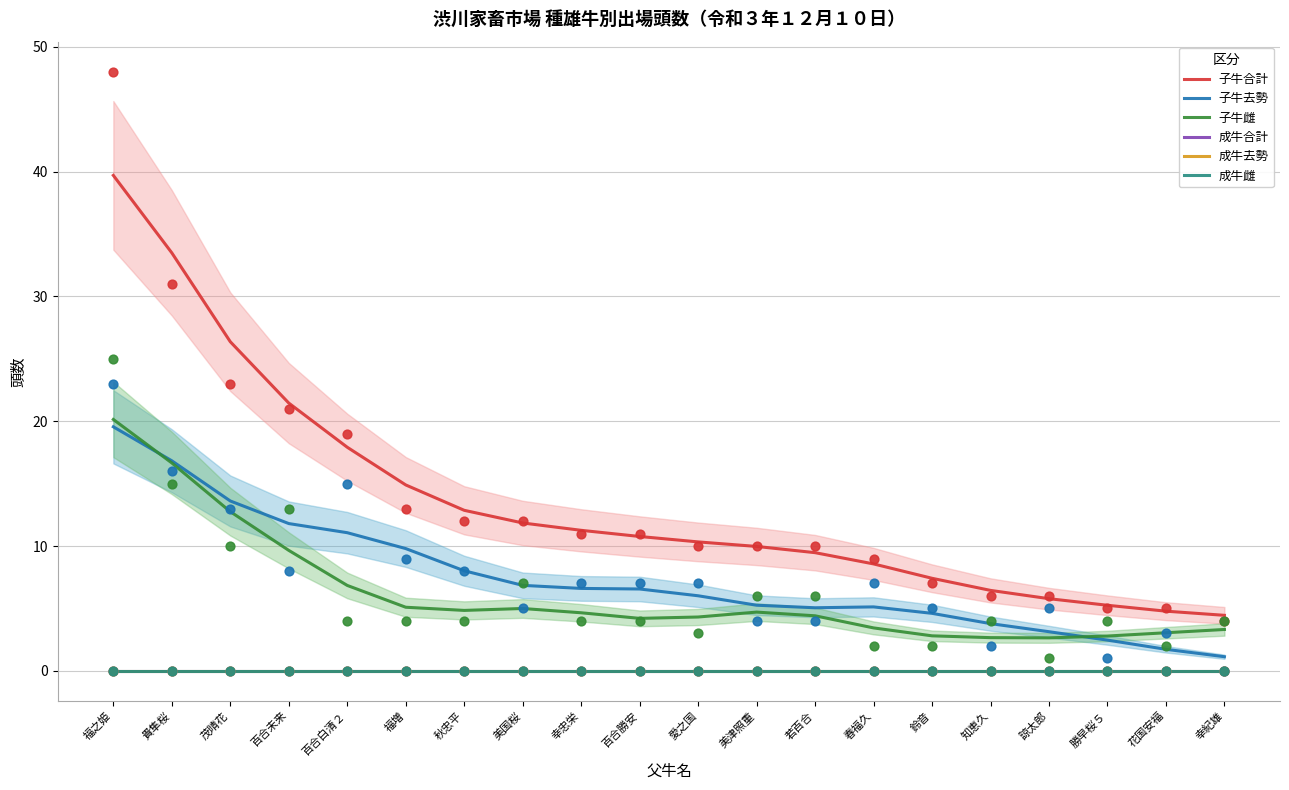

Which series has the widest spread of Y values?

子牛合計